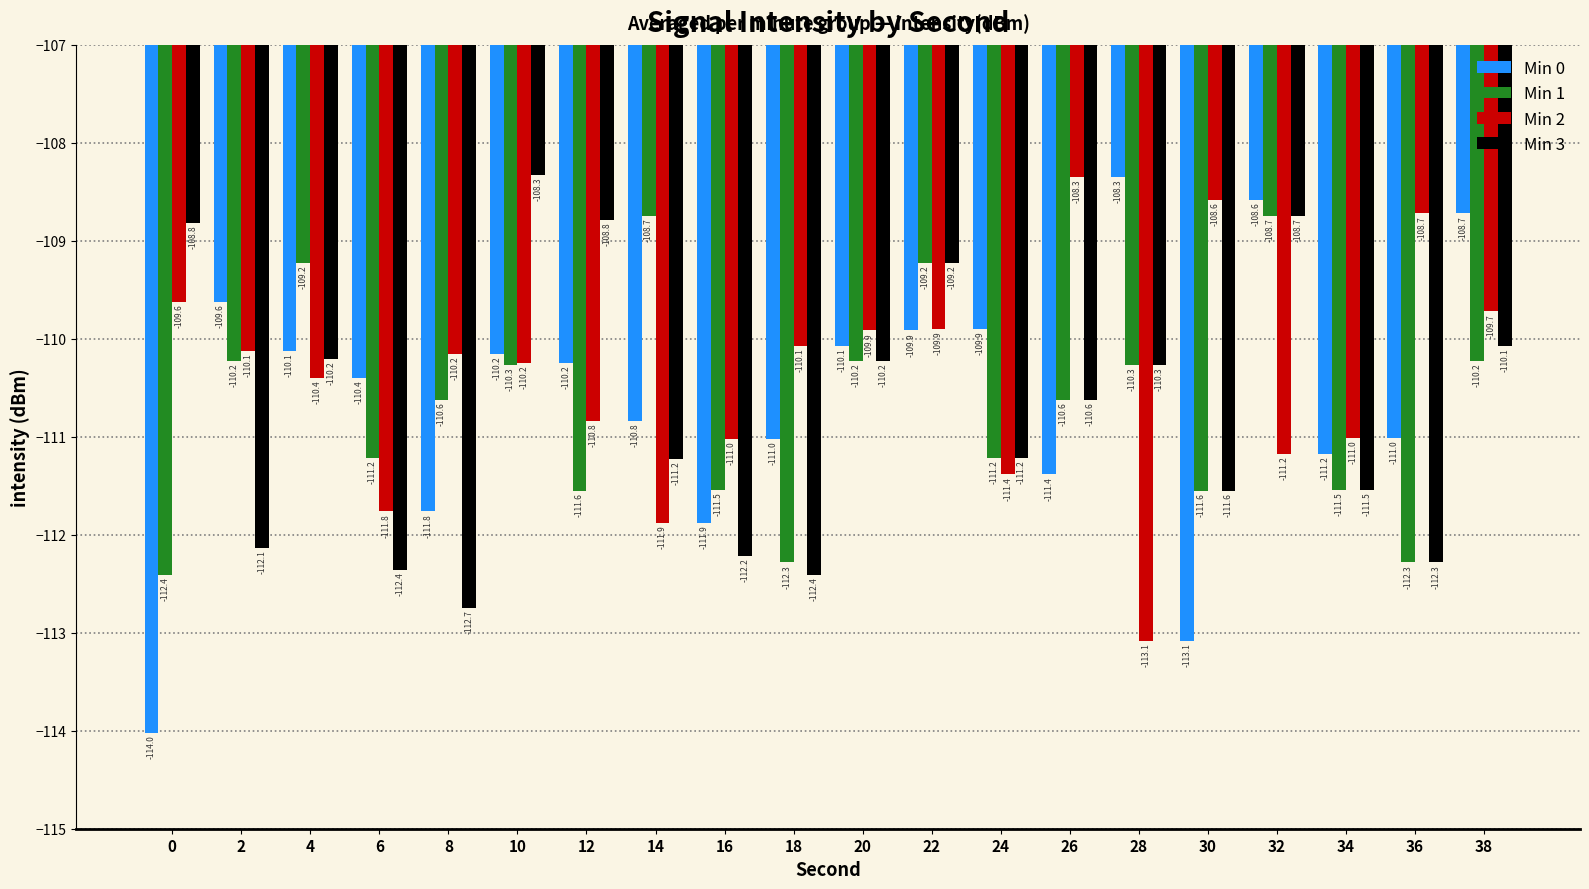

What is the sum of all Min 1 values?

-2214.0